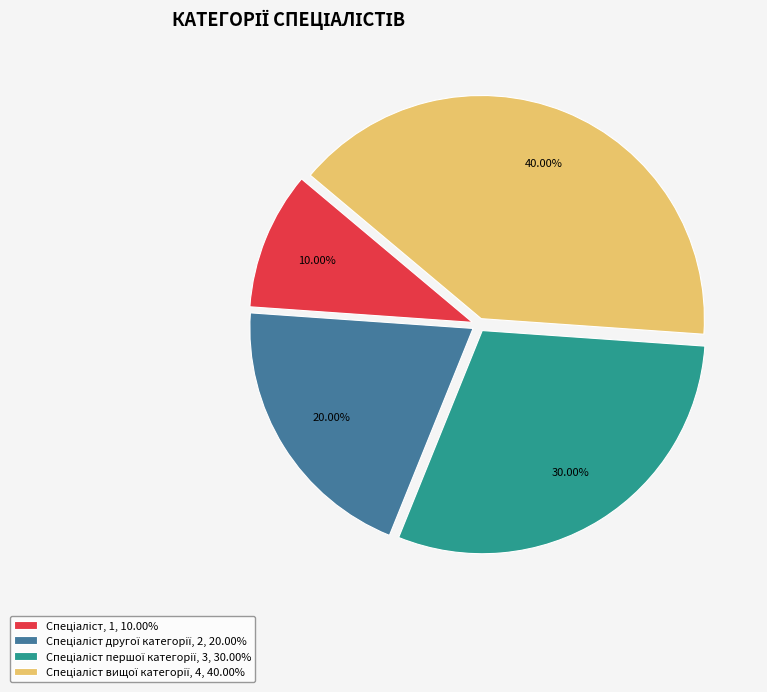

Is there a majority slice in this chart?

No